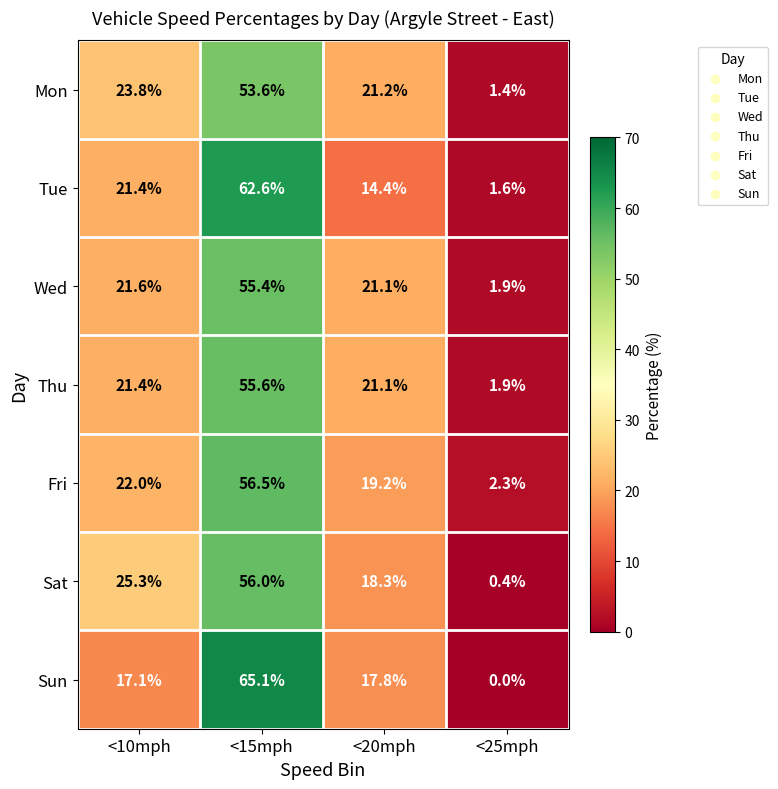

What is the total value across all series at <20mph?

133.1